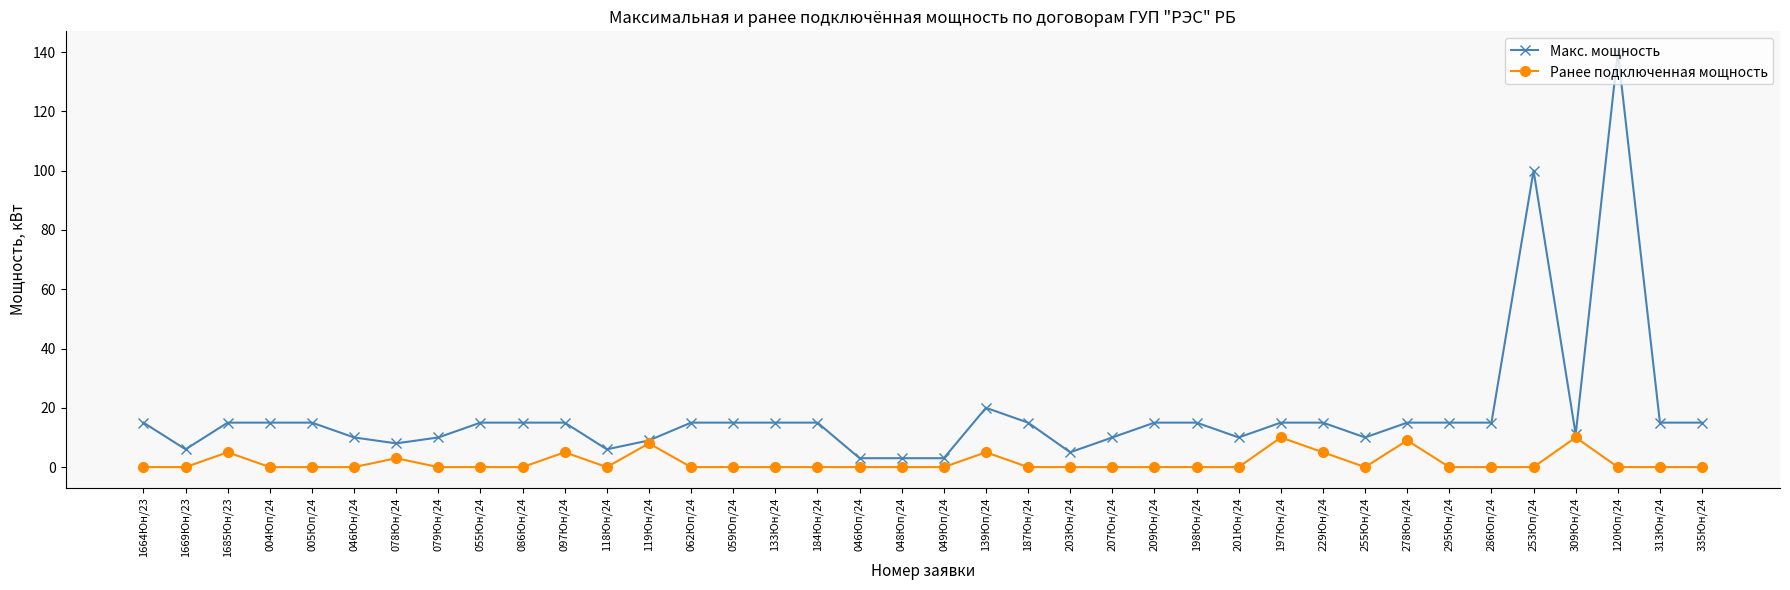

Which series has the largest range (max minus min)?

Макс. мощность